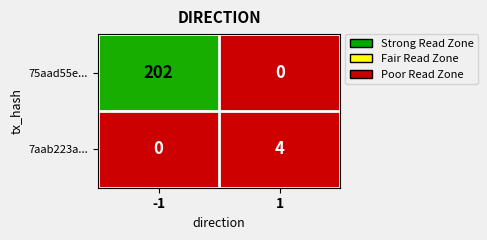

Reading left to right, transcribe all the data shown in this chart.

75aad55e...: -1=202	1=0
7aab223a...: -1=0	1=4